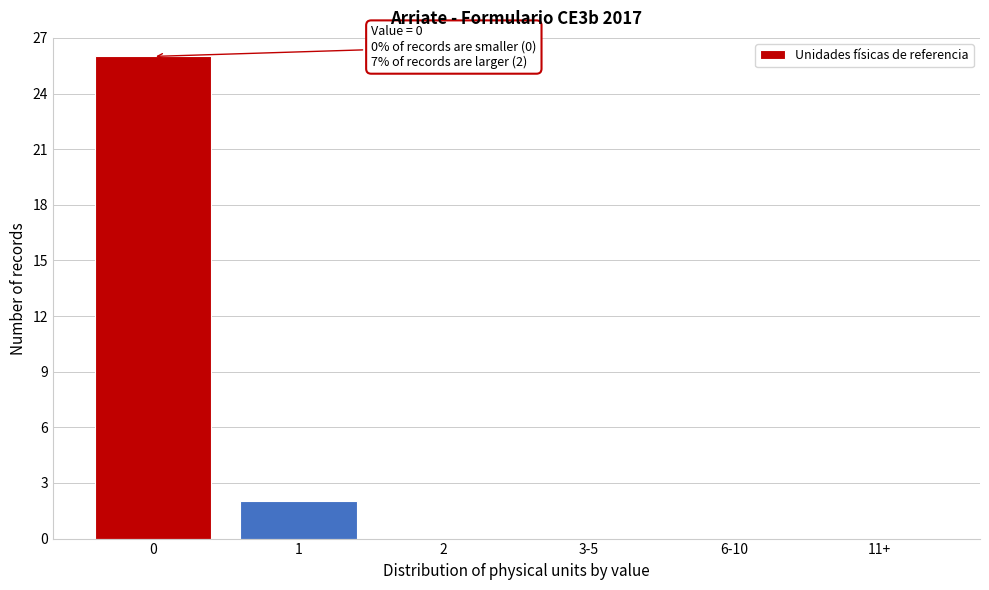

Reading right to left, extract all data points from this chart.

11+=0	6-10=0	3-5=0	2=0	1=2	0=26